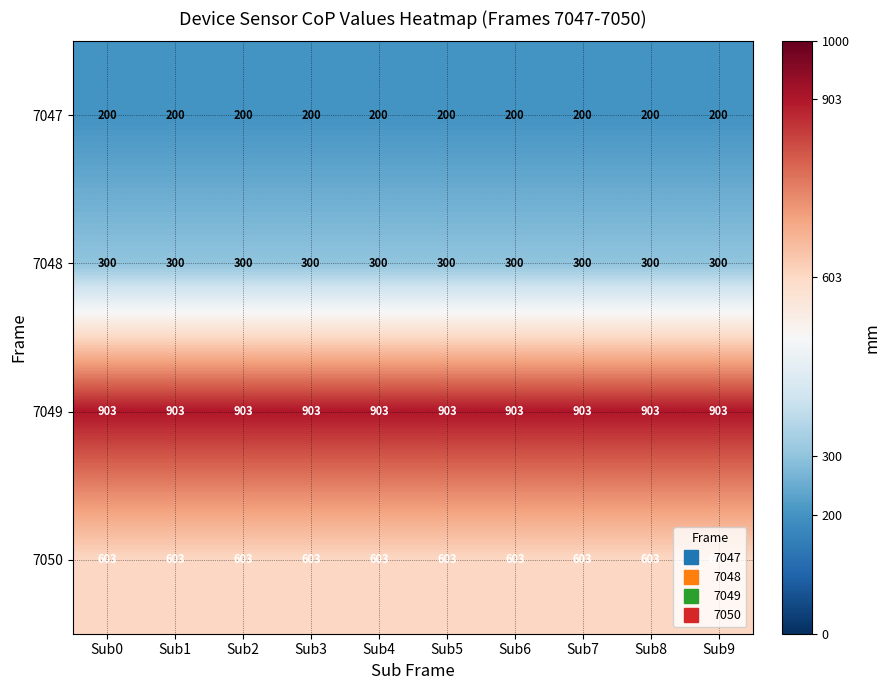

At Sub8, list the series in order from largest to smallest.

7049, 7050, 7048, 7047